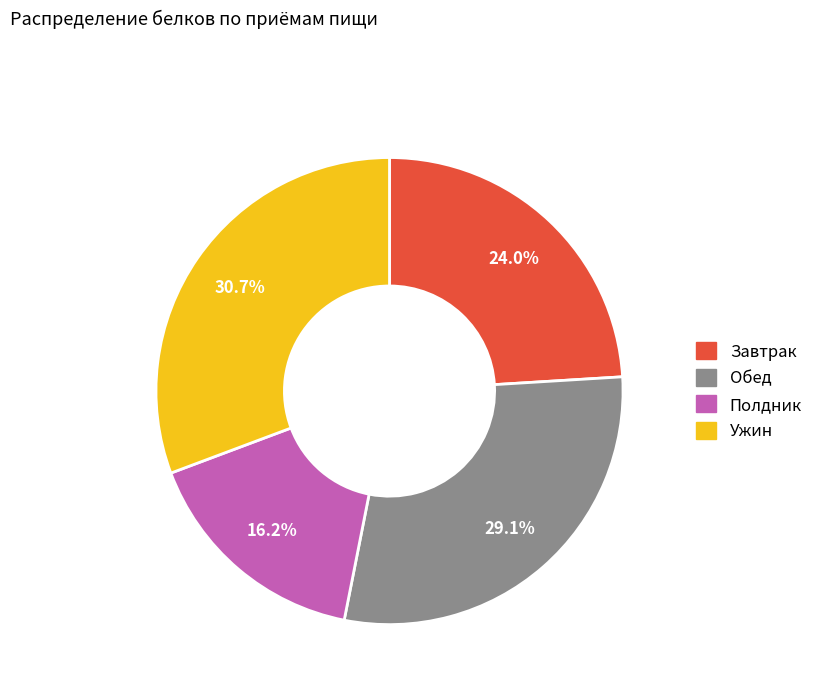

Does any single category account for the majority?

No